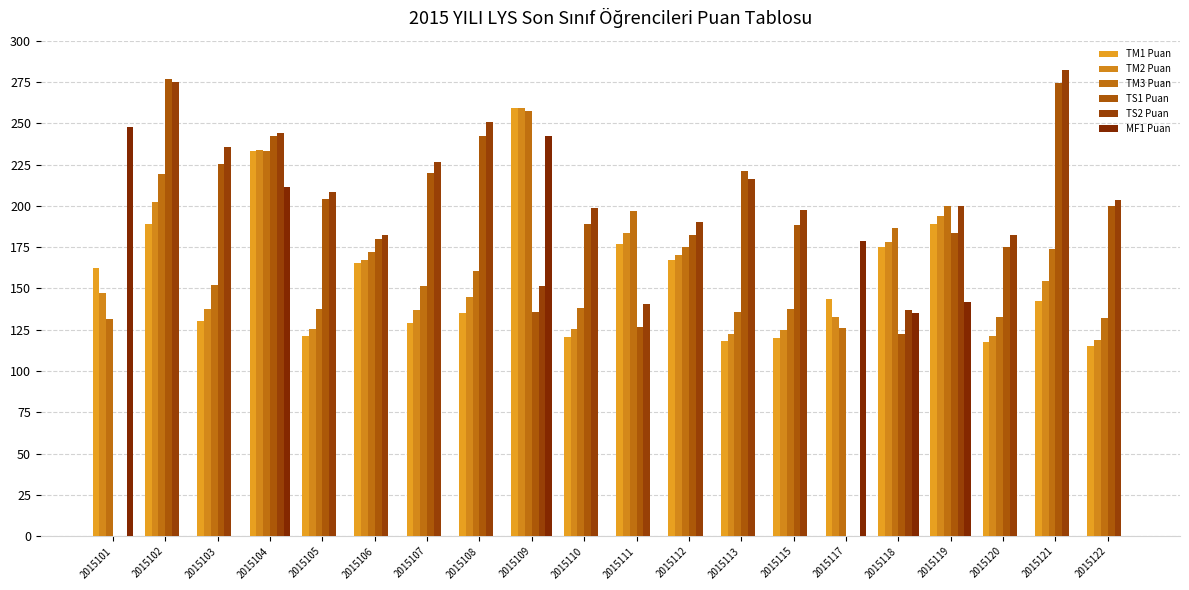

Which series changed the most between 2015103 and 2015121?

TS1 Puan